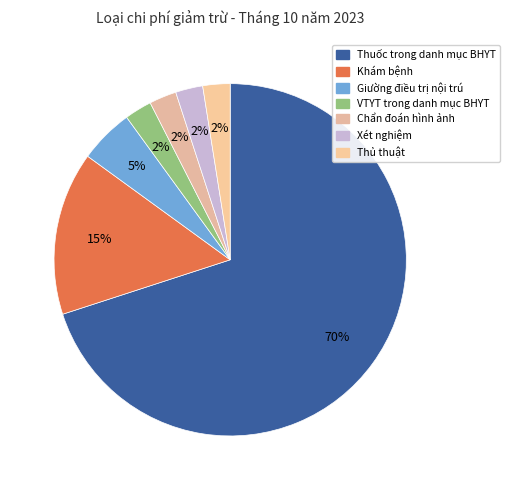

To the nearest percent, what is the difference between the largest and smallest slice percentages?

68%